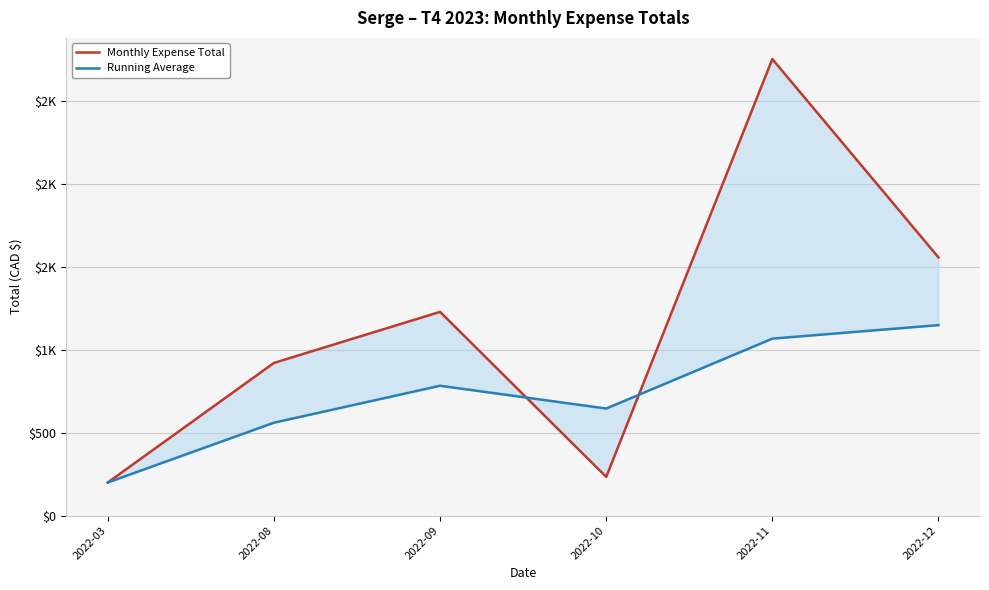

What is the average value of the Monthly Expense Total series?

1148.5